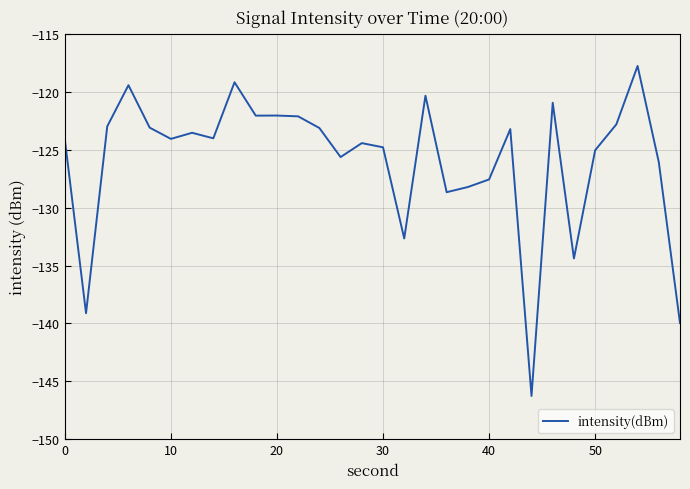

What is the difference between the maximum and second lowest values?

22.2